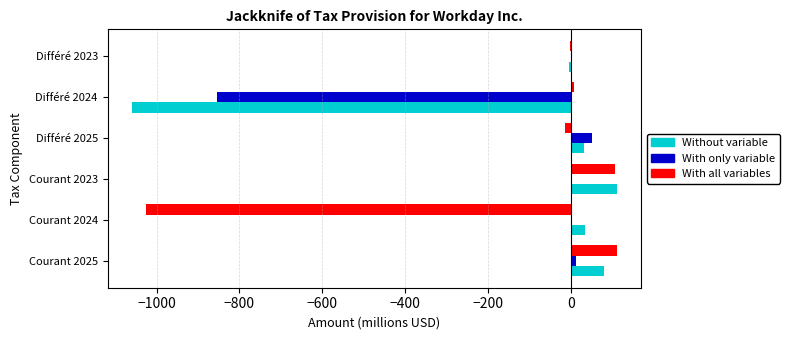

Is it true that With only variable equals -390 at Différé 2024?

False